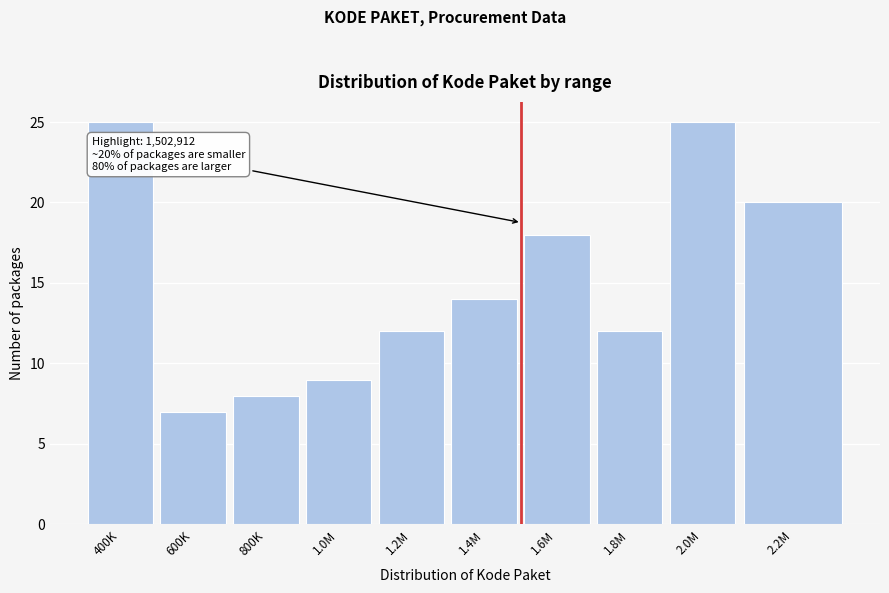

Reading right to left, what are all the values shown in this chart?

20	25	12	18	14	12	9	8	7	25